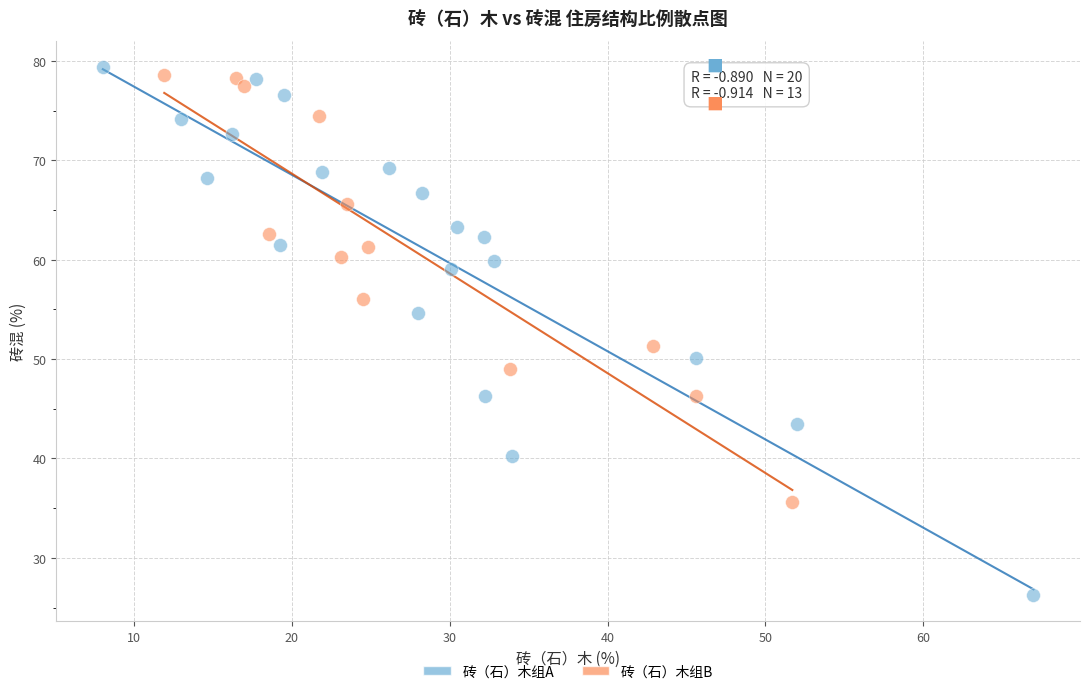

Which series contains the lowest Y value?

砖（石）木组A